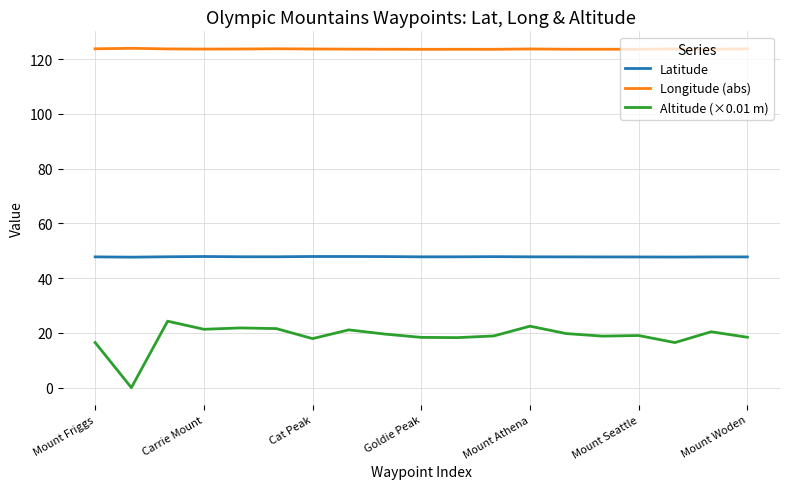

How many lines are shown in the chart?

3